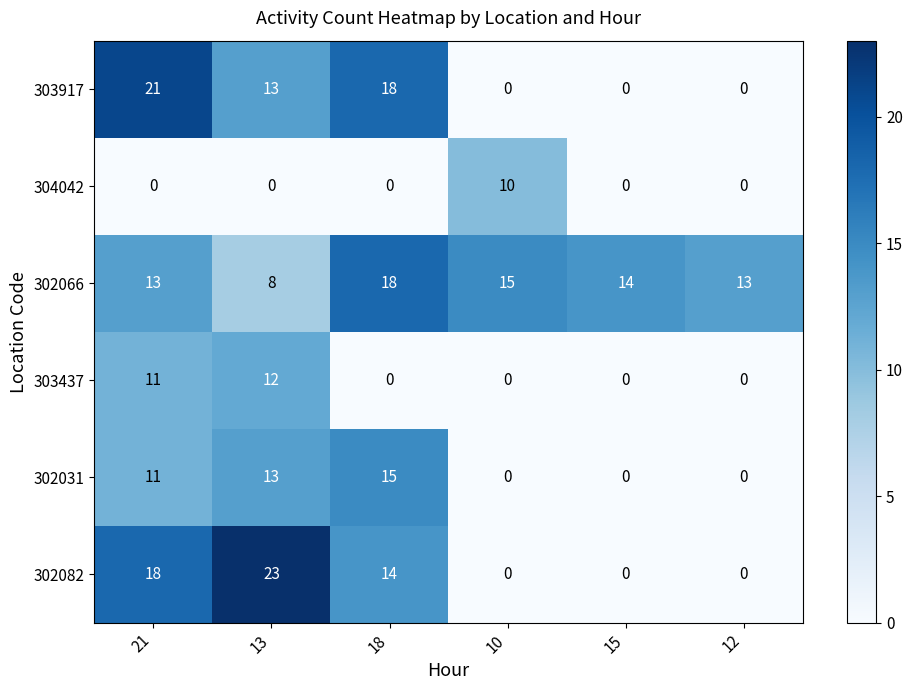

What is the greatest value displayed?

23